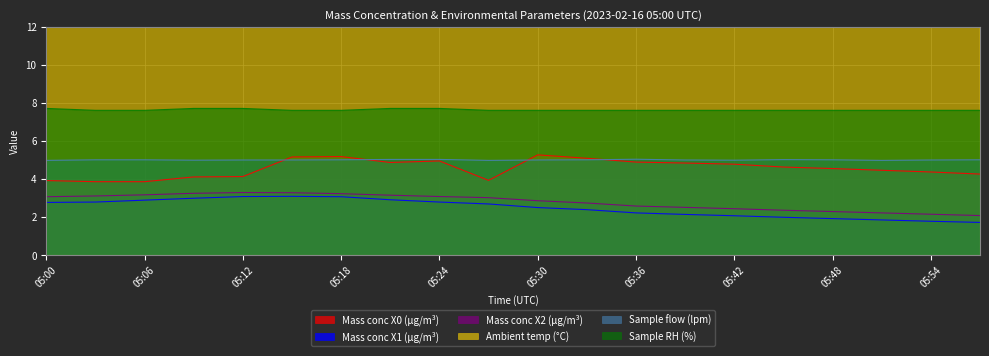

What is the minimum value shown in the chart?

1.7